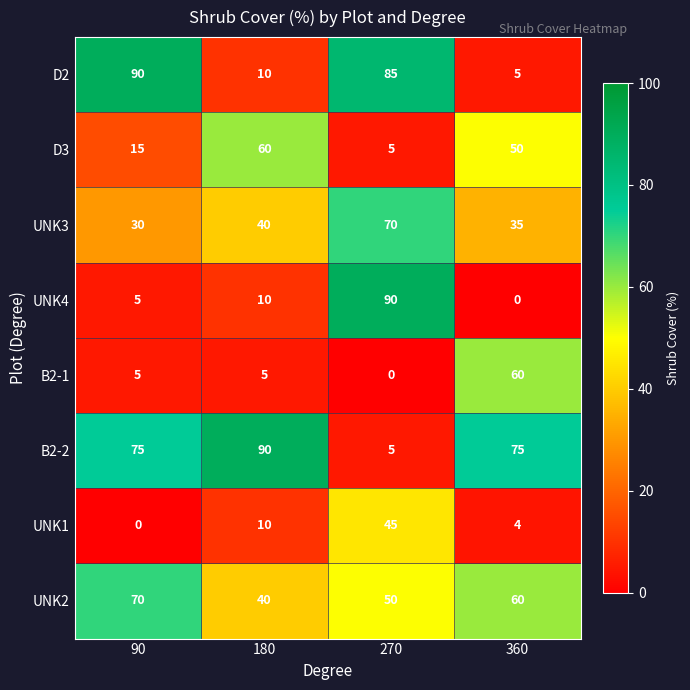

What is the sum of all UNK2 values?

220